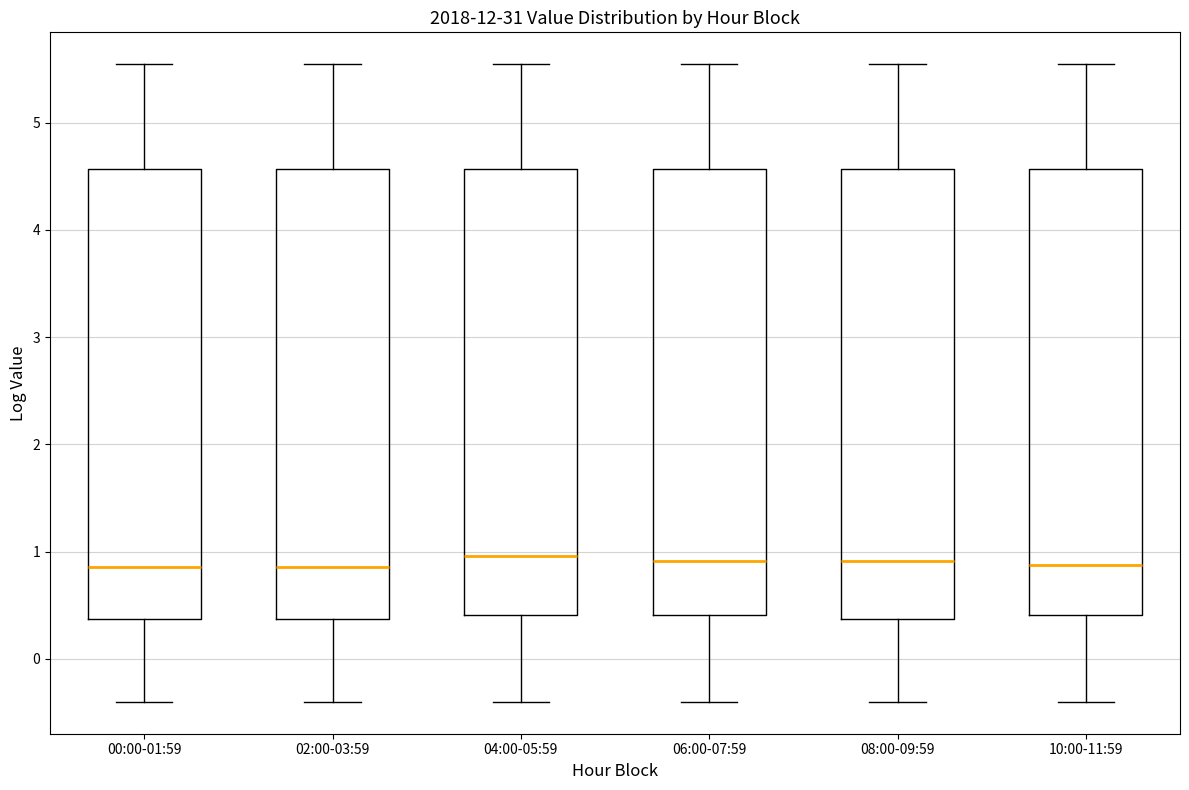

Reading left to right, transcribe this box plot: for each box, give where its median line is, the range the box spans, and where its two whiskers end, as read against the y-axis. The values are not printed on the chart, so give them approximately, as read against the axis.

00:00-01:59: median 0.9, box 0.4 to 4.6, whiskers -0.4 to 5.5
02:00-03:59: median 0.9, box 0.4 to 4.6, whiskers -0.4 to 5.5
04:00-05:59: median 1.0, box 0.4 to 4.6, whiskers -0.4 to 5.5
06:00-07:59: median 0.9, box 0.4 to 4.6, whiskers -0.4 to 5.5
08:00-09:59: median 0.9, box 0.4 to 4.6, whiskers -0.4 to 5.5
10:00-11:59: median 0.9, box 0.4 to 4.6, whiskers -0.4 to 5.5